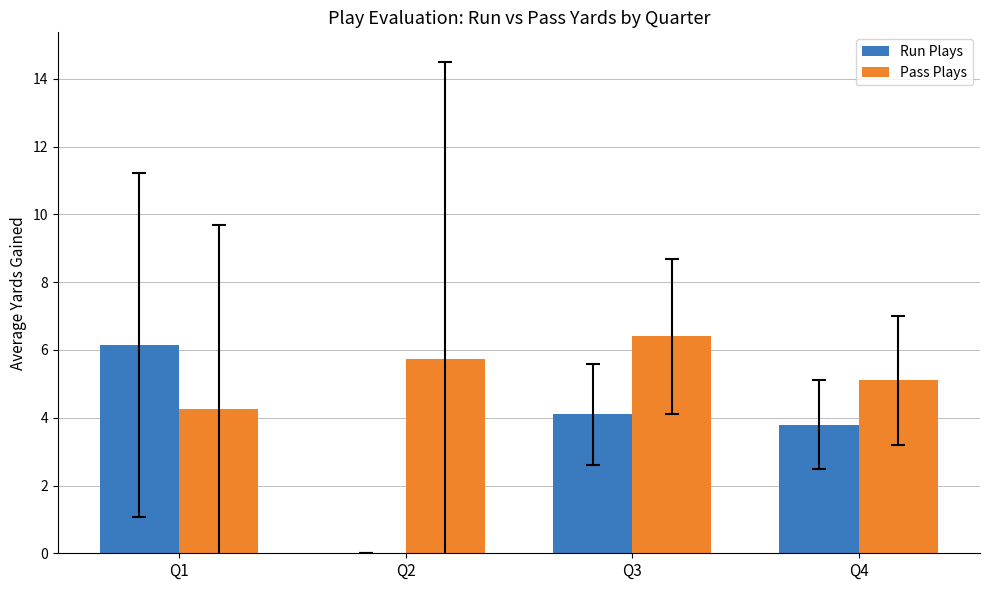

Are the bars grouped side by side (vs. stacked)?

Yes